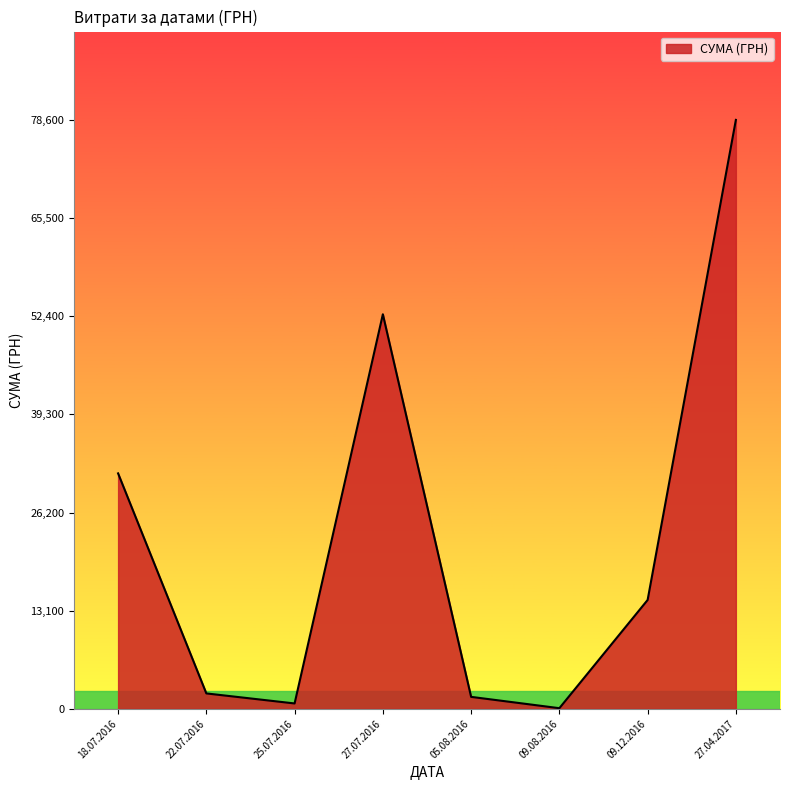

What is the smallest value displayed?

85.0